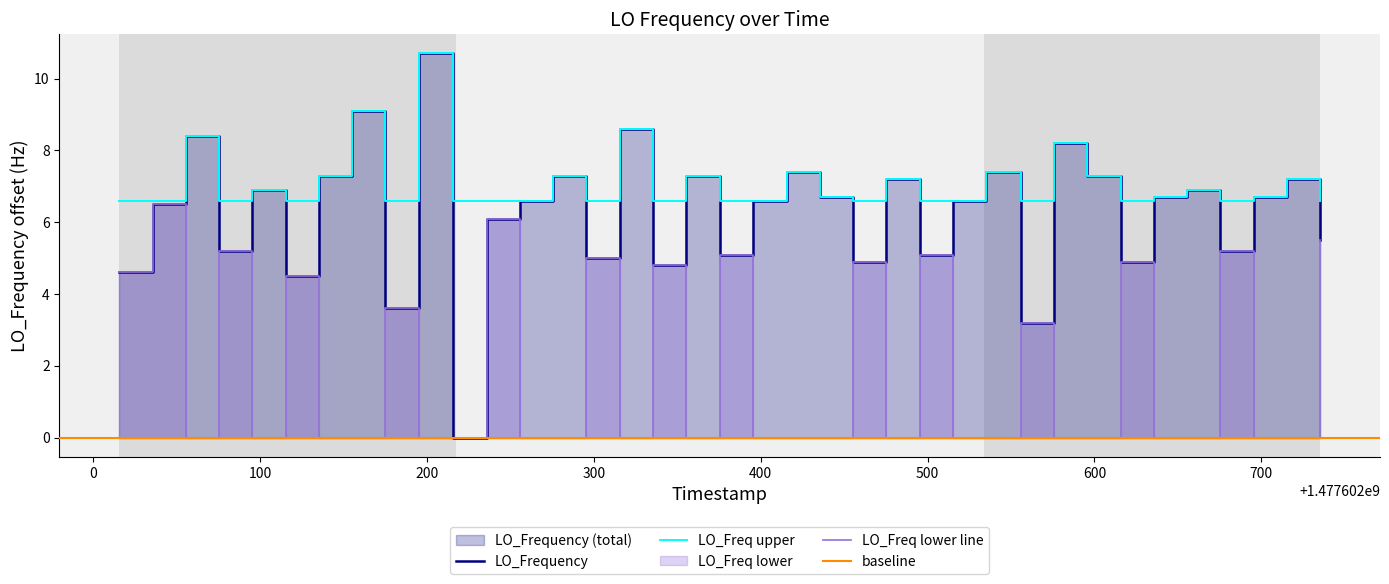

What is the difference between the second highest and minimum values?

9.1